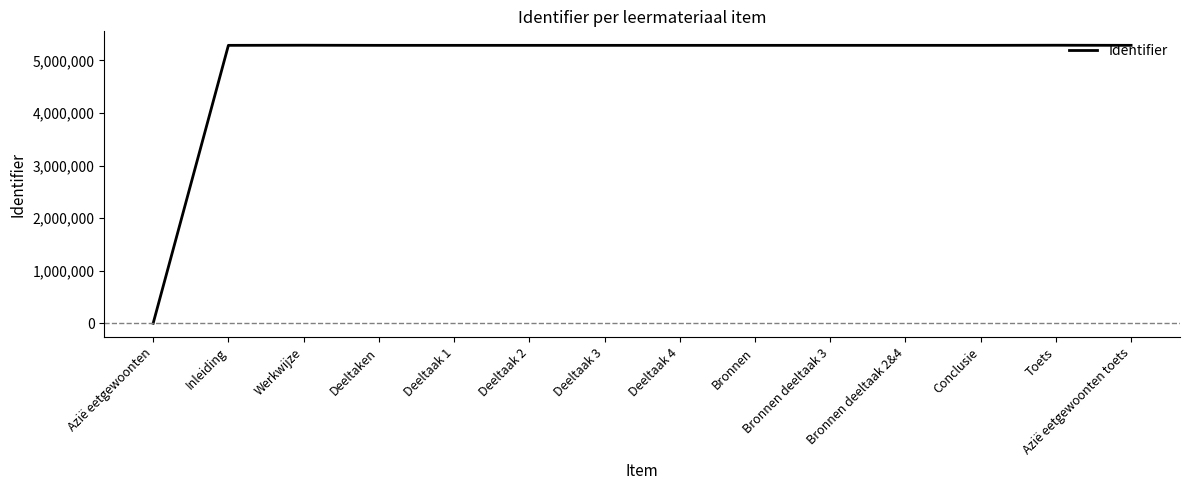

The value at Deeltaak 3 is 3070328. True or false?

False